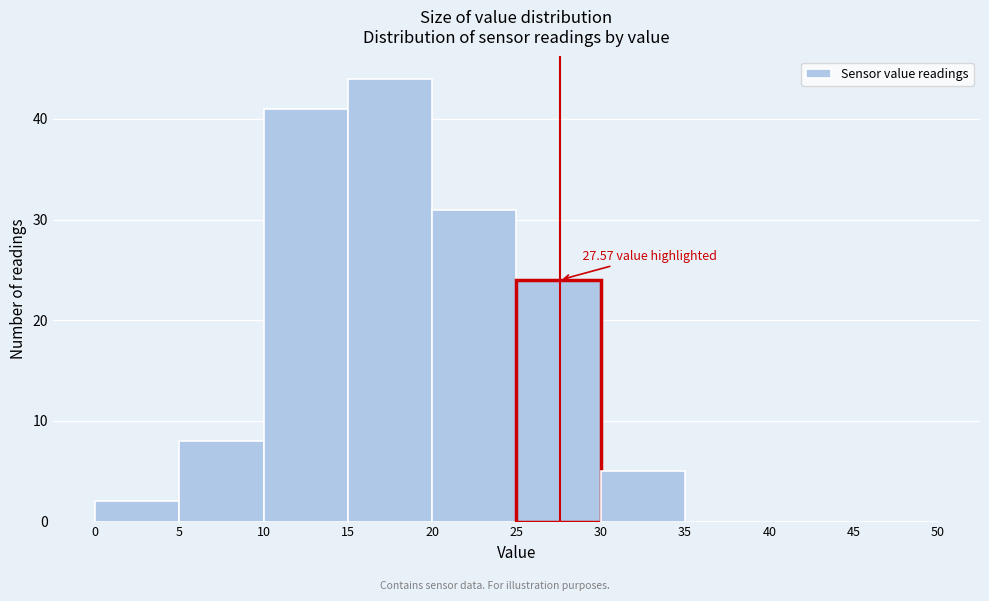

Over which range of the x-axis is the bar tallest?

15 to 20